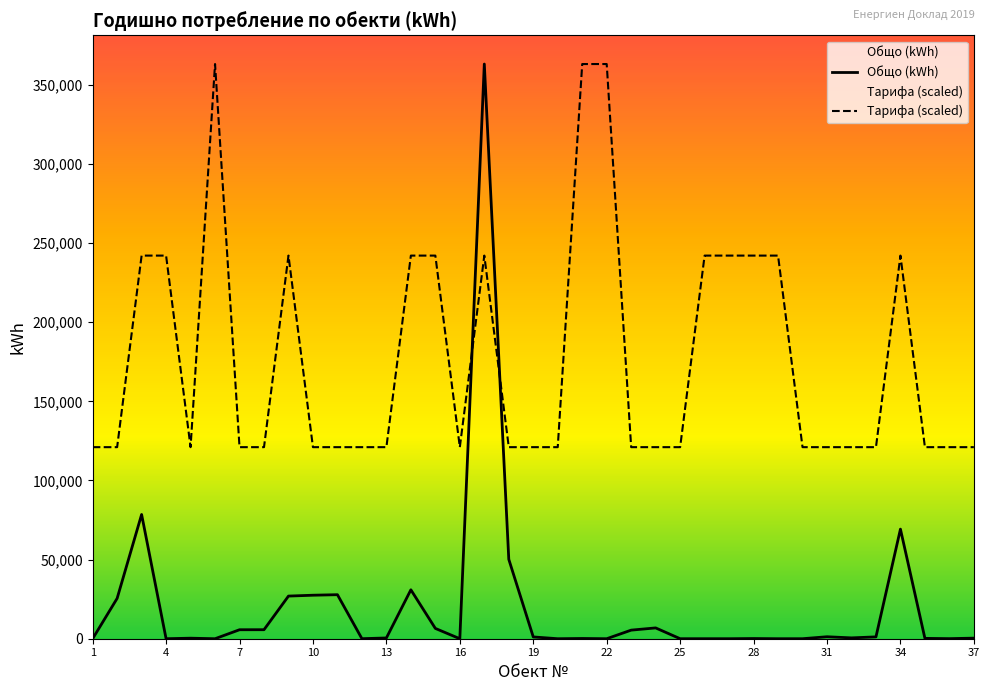

The value of Тарифа (scaled) at 4 is 242128. True or false?

True